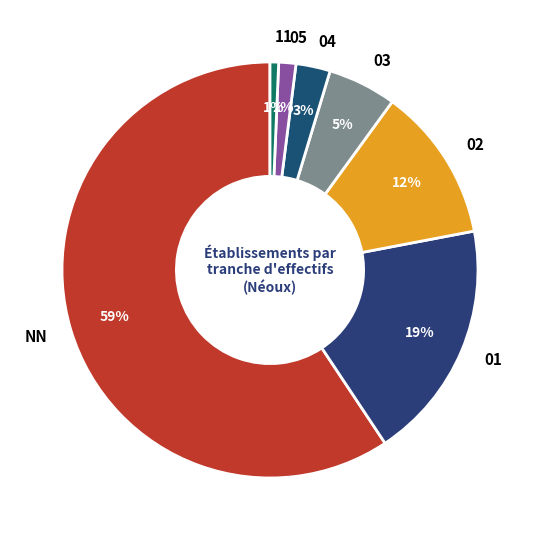

Does any single category account for the majority?

Yes